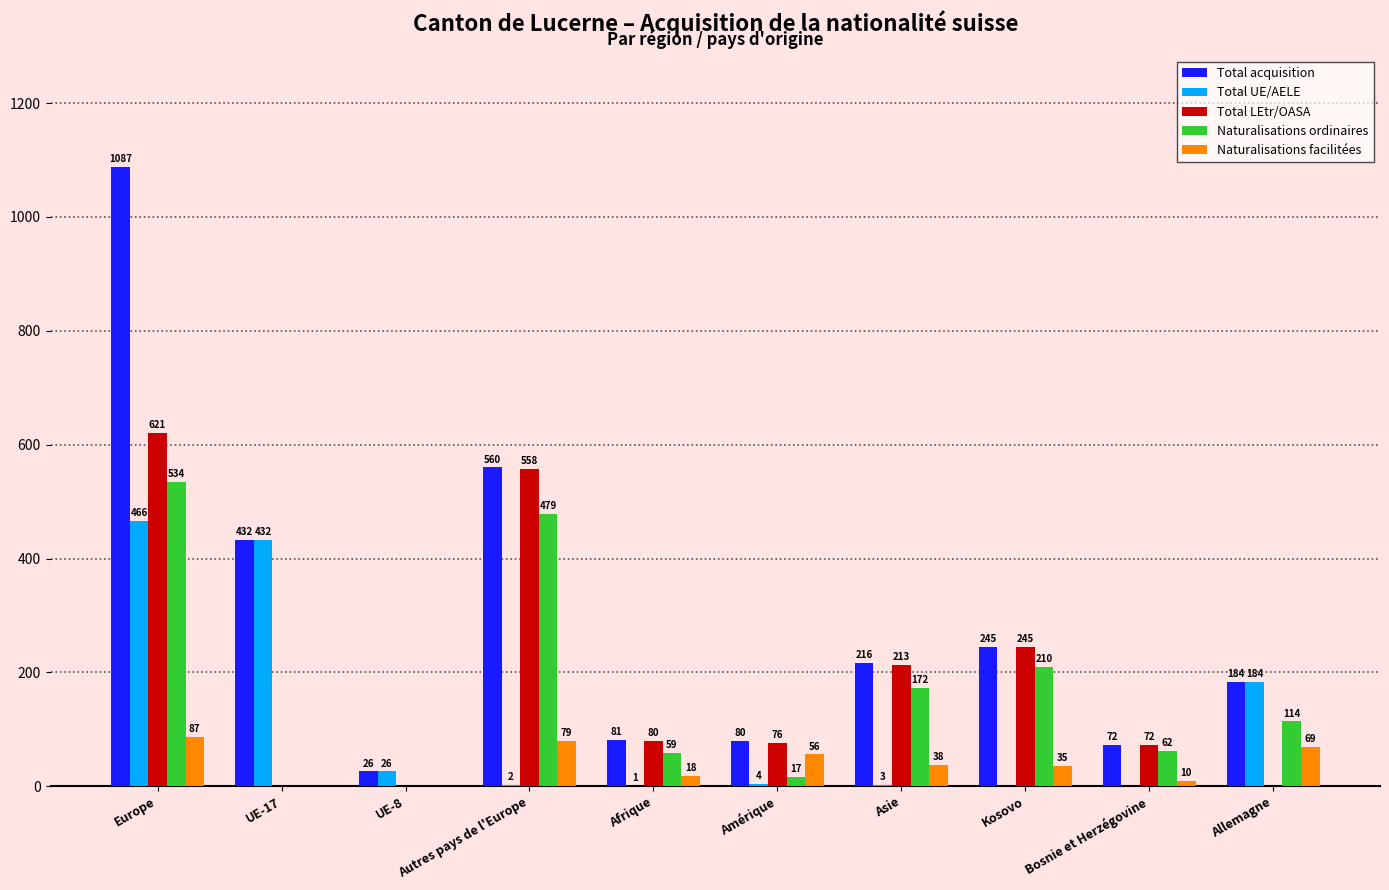

True or false: Naturalisations ordinaires has a value of 534 at Europe.

True